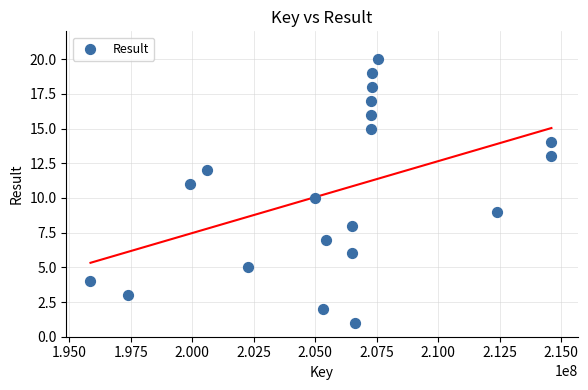

What is the range of X values (max minus min)?

18743064